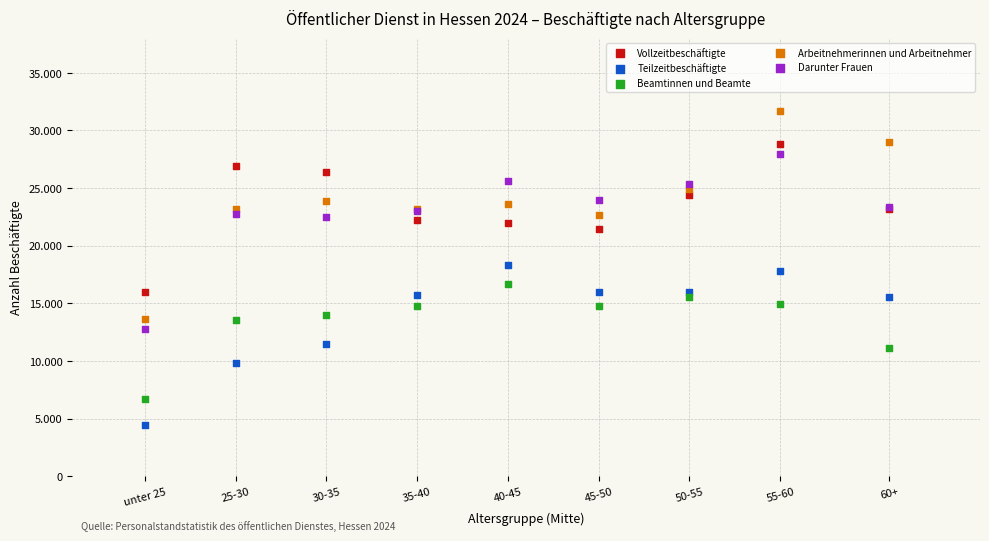

What are all the series names shown in the legend?

Vollzeitbeschäftigte, Teilzeitbeschäftigte, Beamtinnen und Beamte, Arbeitnehmerinnen und Arbeitnehmer, Darunter Frauen